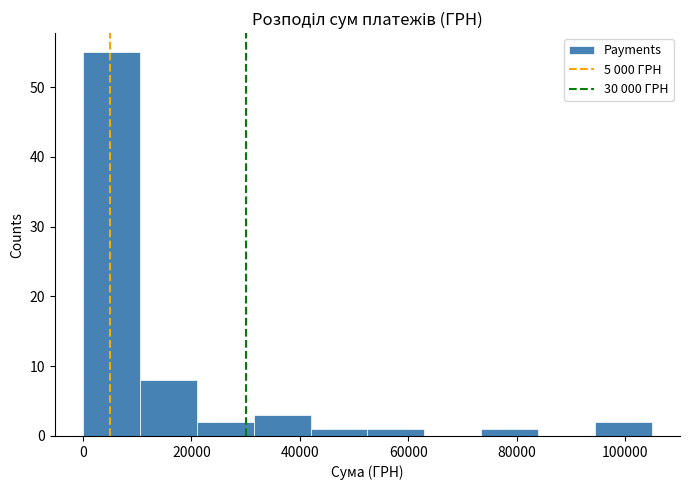

Reading left to right, list every bar in this chart as the range it spans on the x-axis followed by its height. Neither the bar edges nor the heights are printed on the chart, so give them approximately, as read against the axes.

0 to 10000: 55
10000 to 20000: 8
20000 to 32000: 2
32000 to 42000: 3
42000 to 52000: 1
52000 to 62000: 1
62000 to 74000: 0
74000 to 84000: 1
84000 to 94000: 0
94000 to 104000: 2